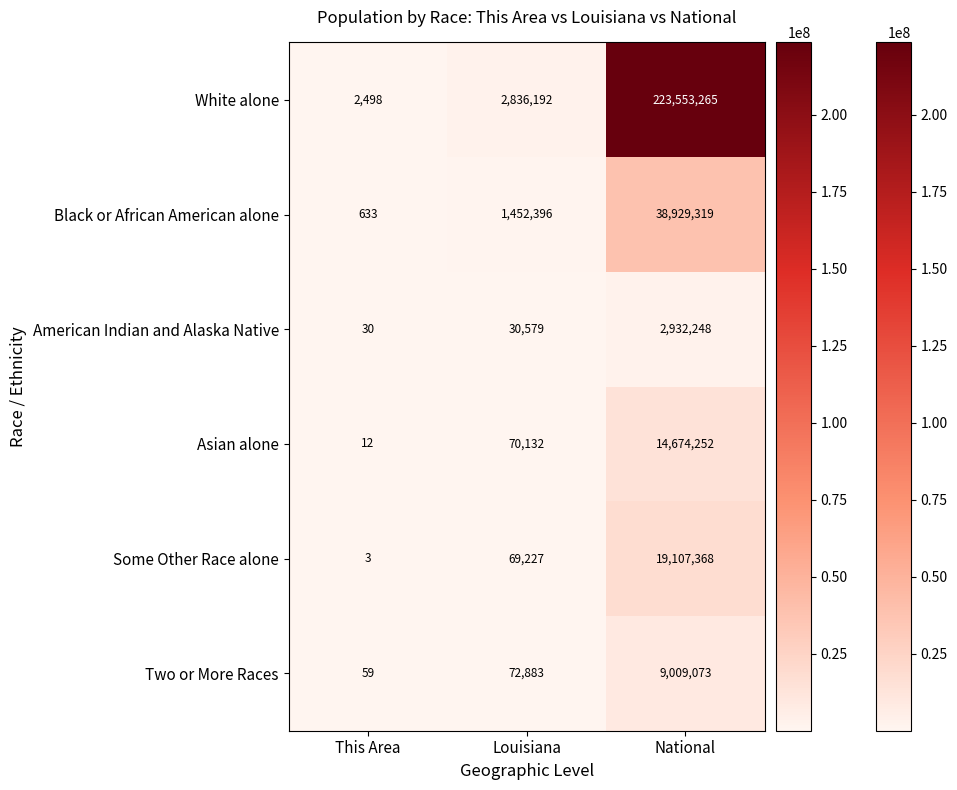

What is the difference between the maximum and minimum values in the American Indian and Alaska Native series?

2932218